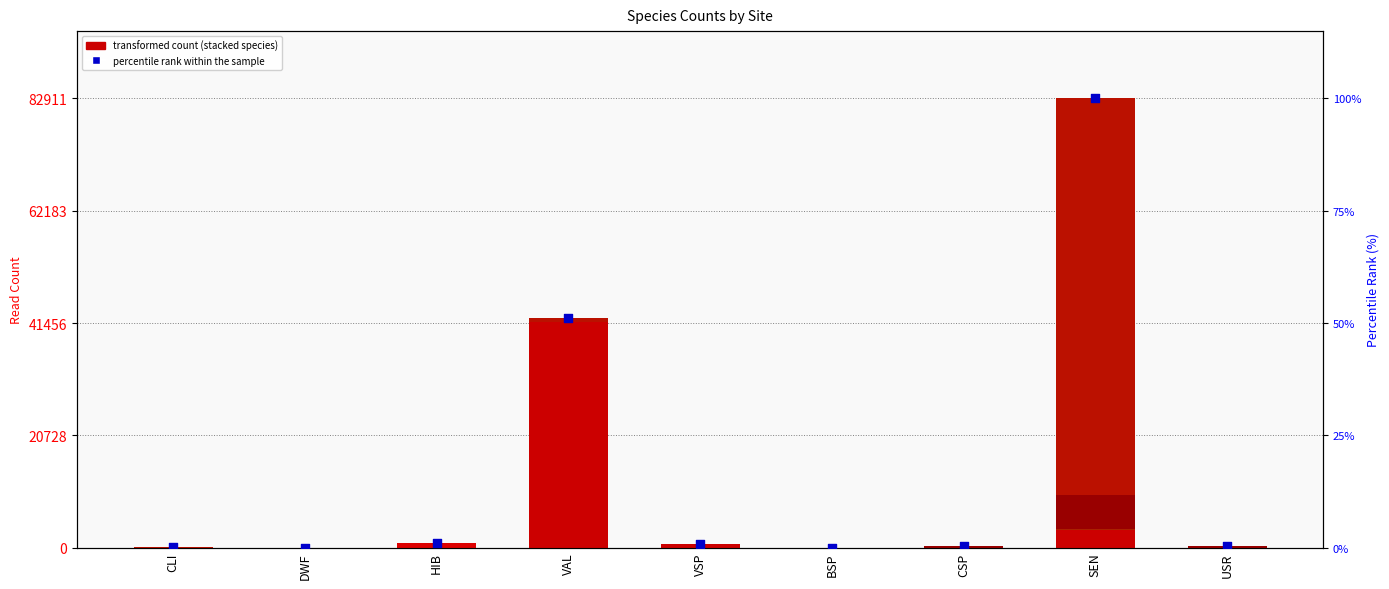

At how many categories does at least one series exceed 10480?

2